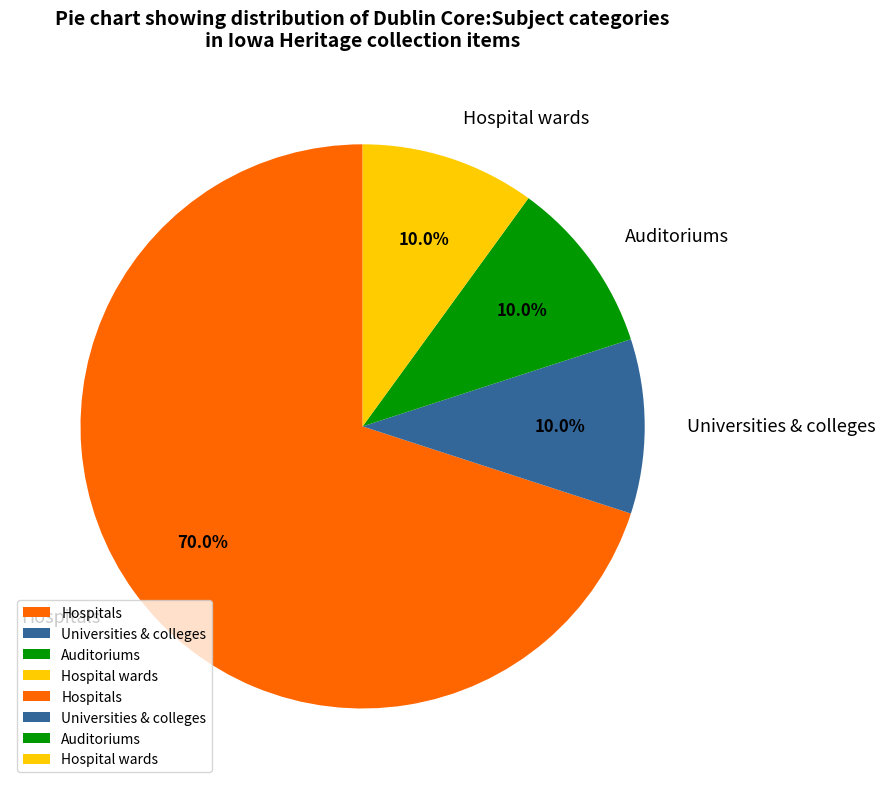

Is Auditoriums the majority of the pie?

No